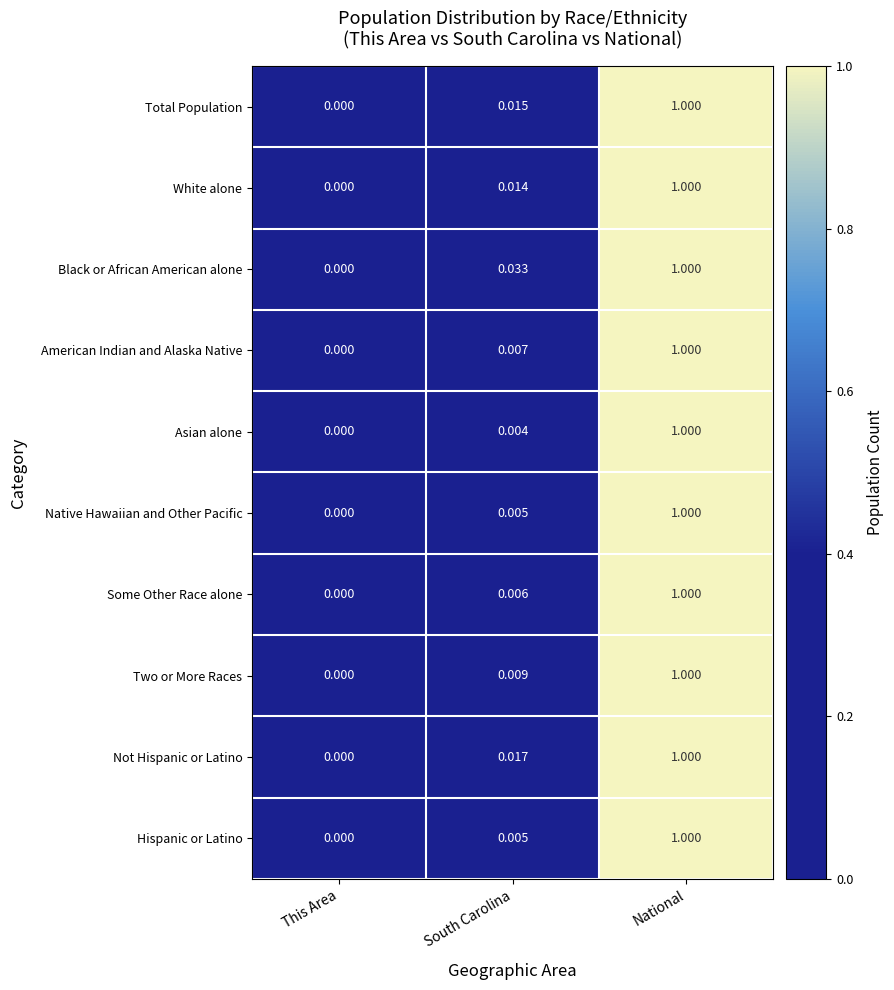

At which category is the sum across all series the highest?

National